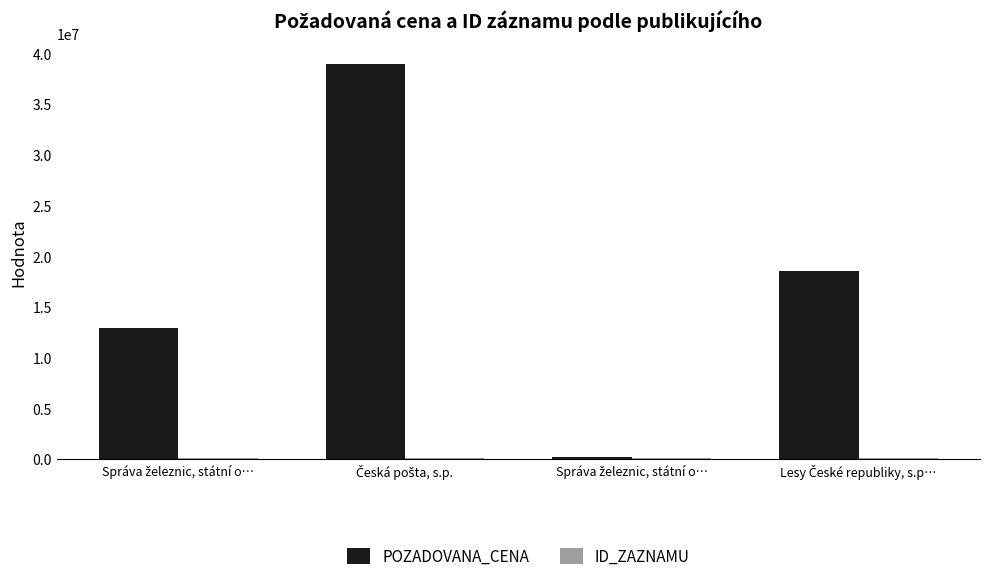

Are the bars grouped side by side (vs. stacked)?

Yes